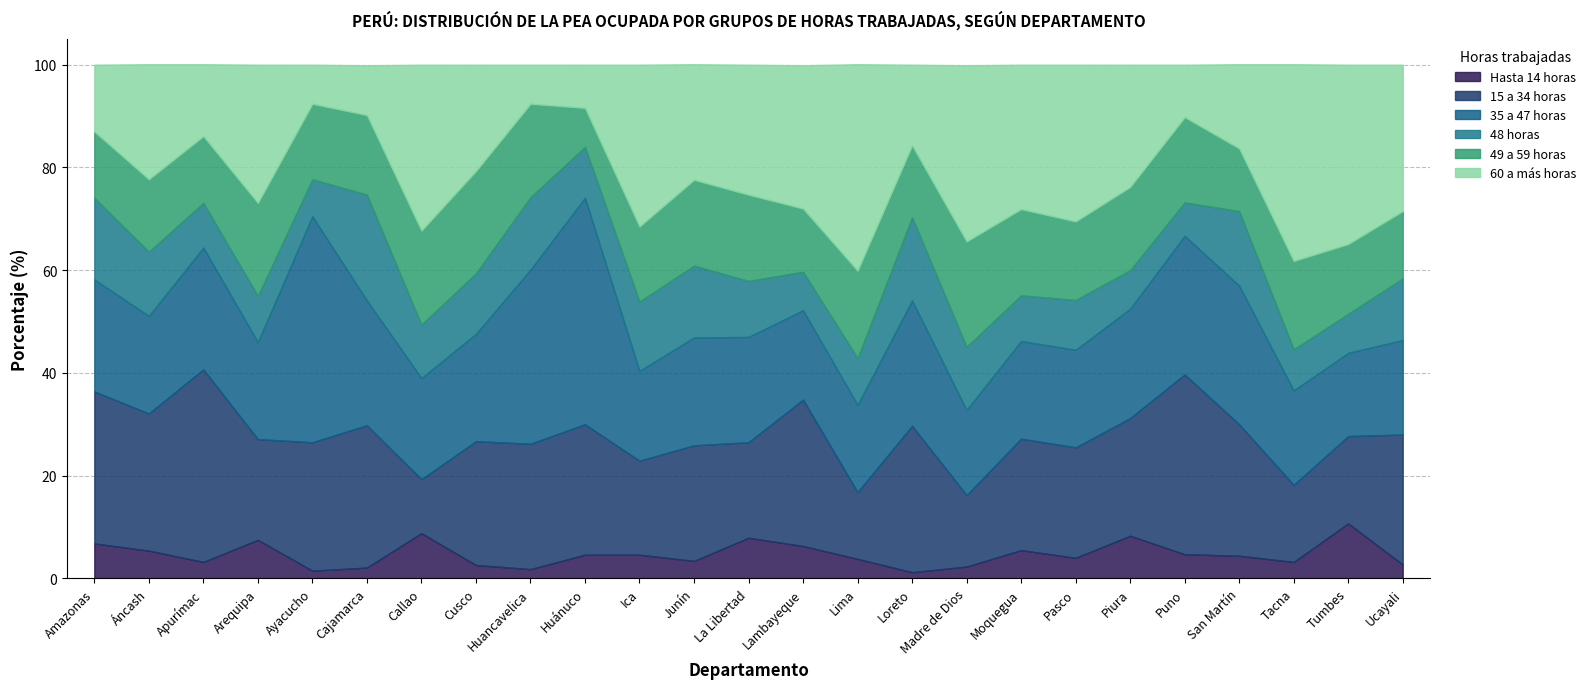

At how many categories does at least one series exceed 3?

25